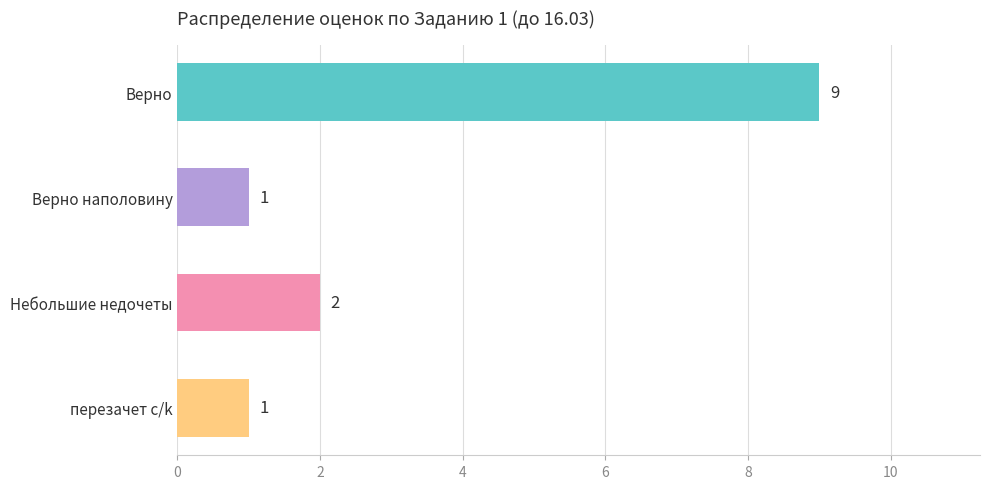

How many values are below 2?

2